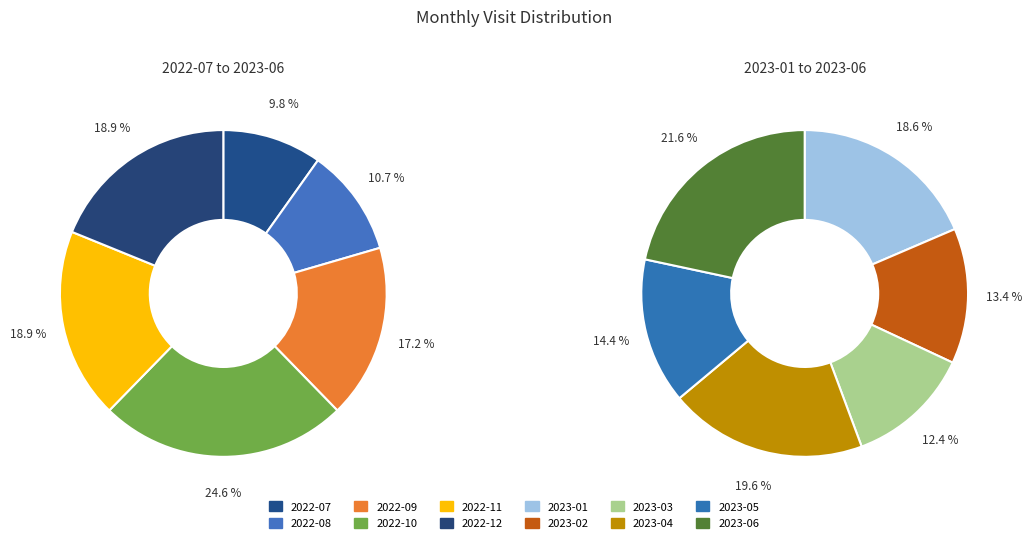

Is 2023-03 the majority of the pie?

No